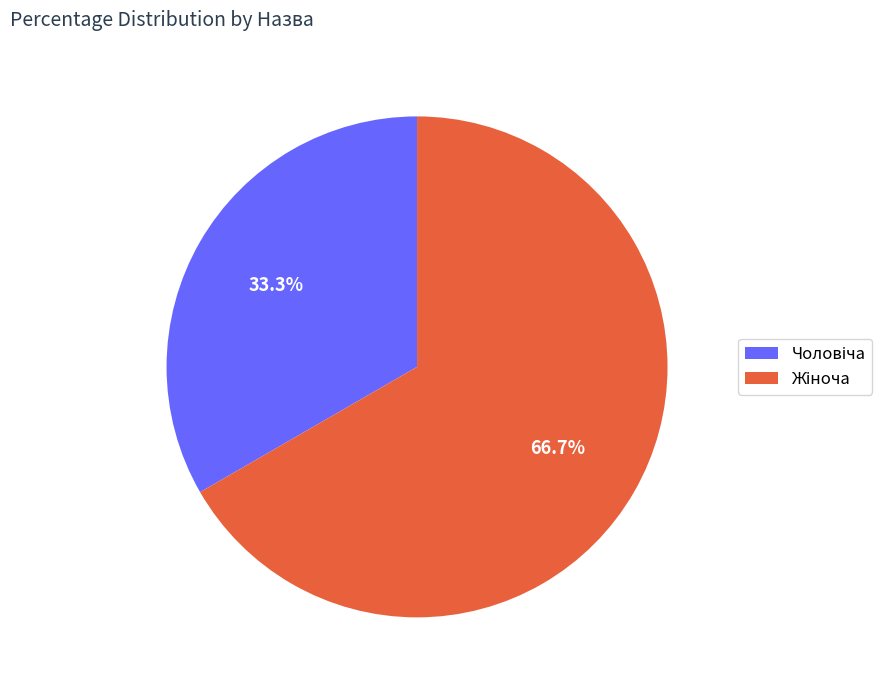

Rank the categories by value from highest to lowest.

Жіноча, Чоловіча